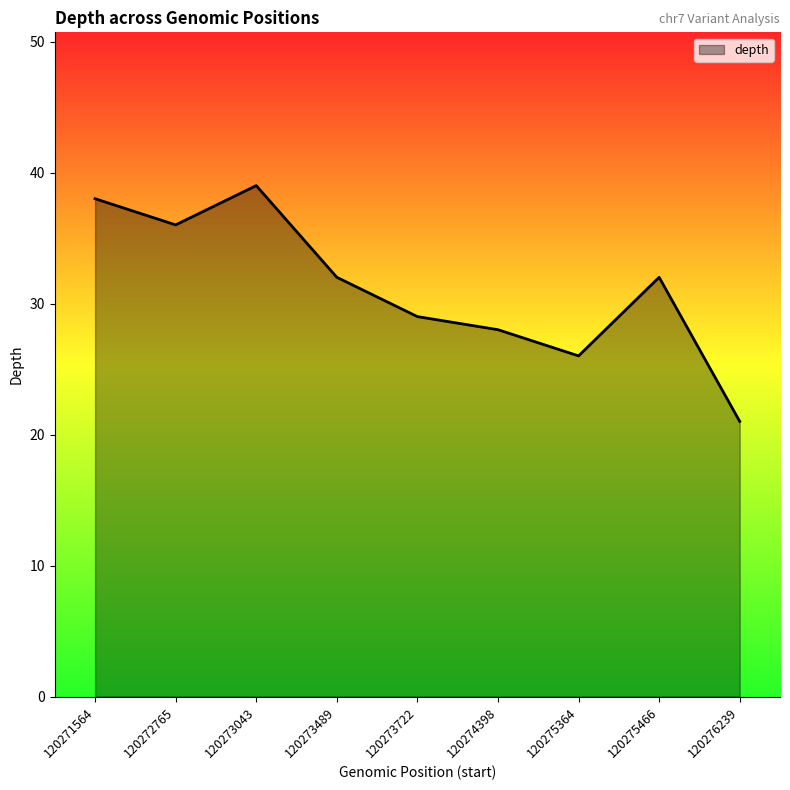

What is the difference between the values at 120271564 and 120275364?

12